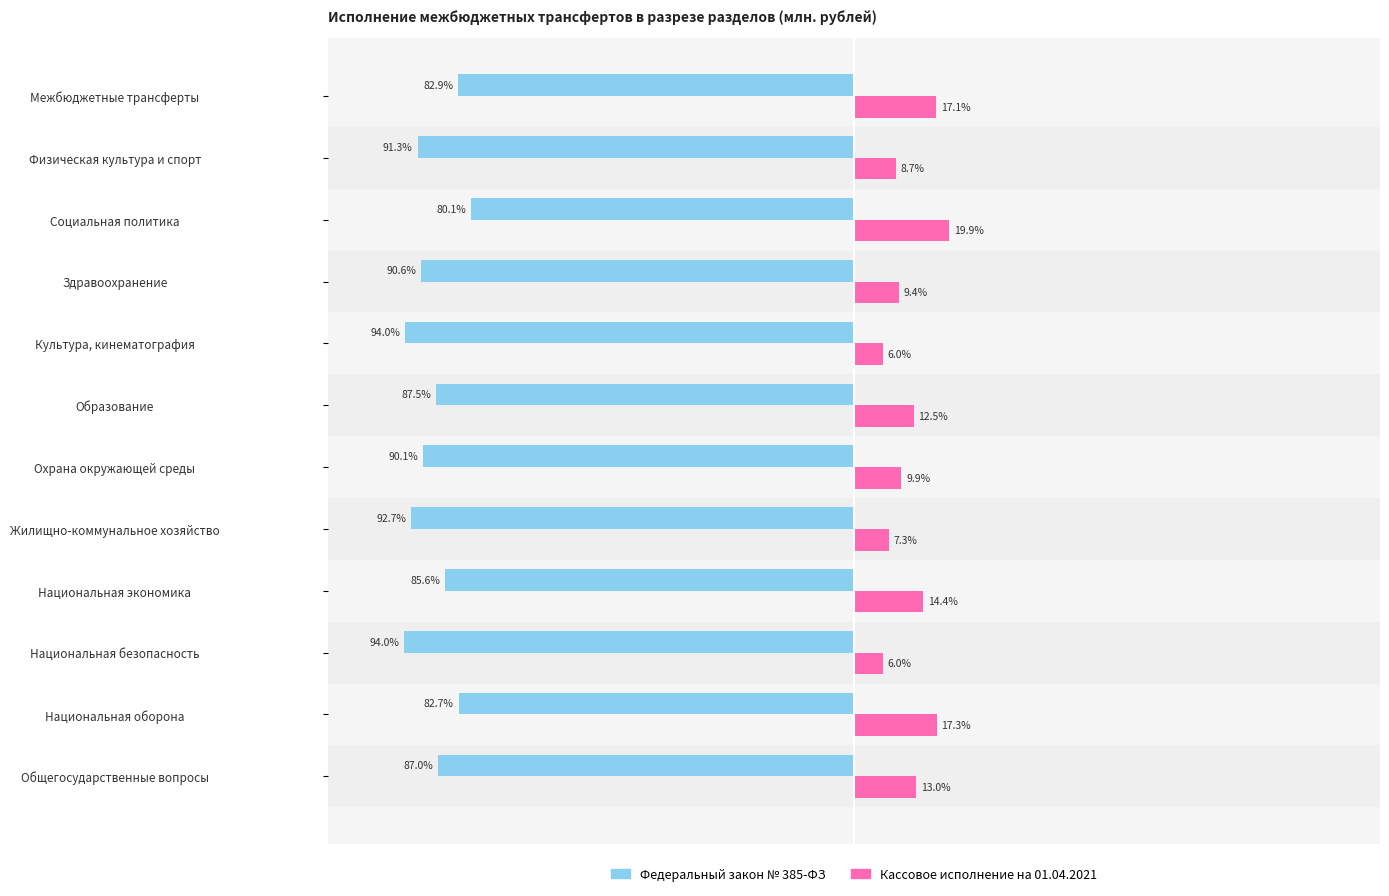

Rank the series at Национальная безопасность from lowest to highest value.

Федеральный закон № 385-ФЗ, Кассовое исполнение на 01.04.2021